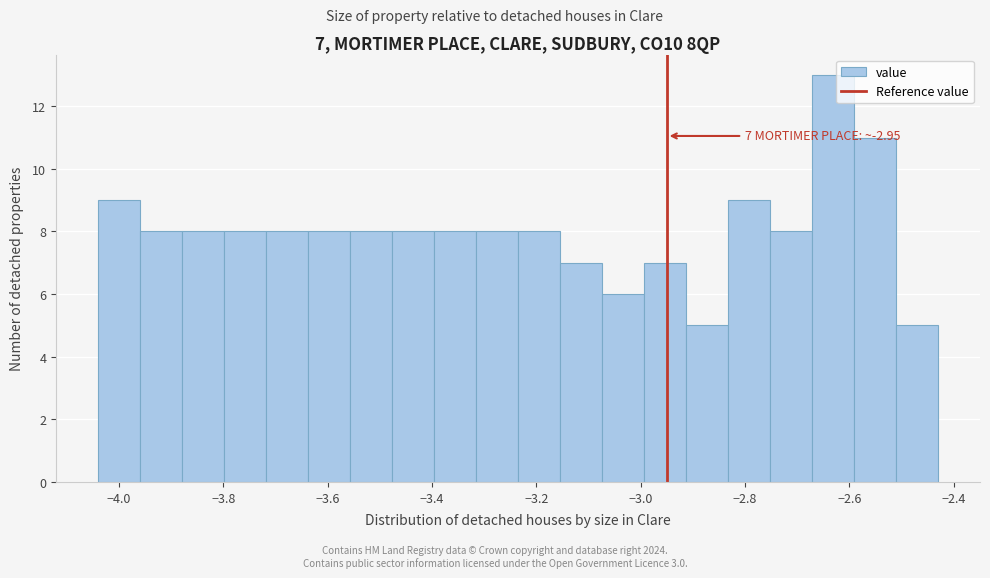

Over which range of the x-axis is the bar tallest?

-2.68 to -2.60